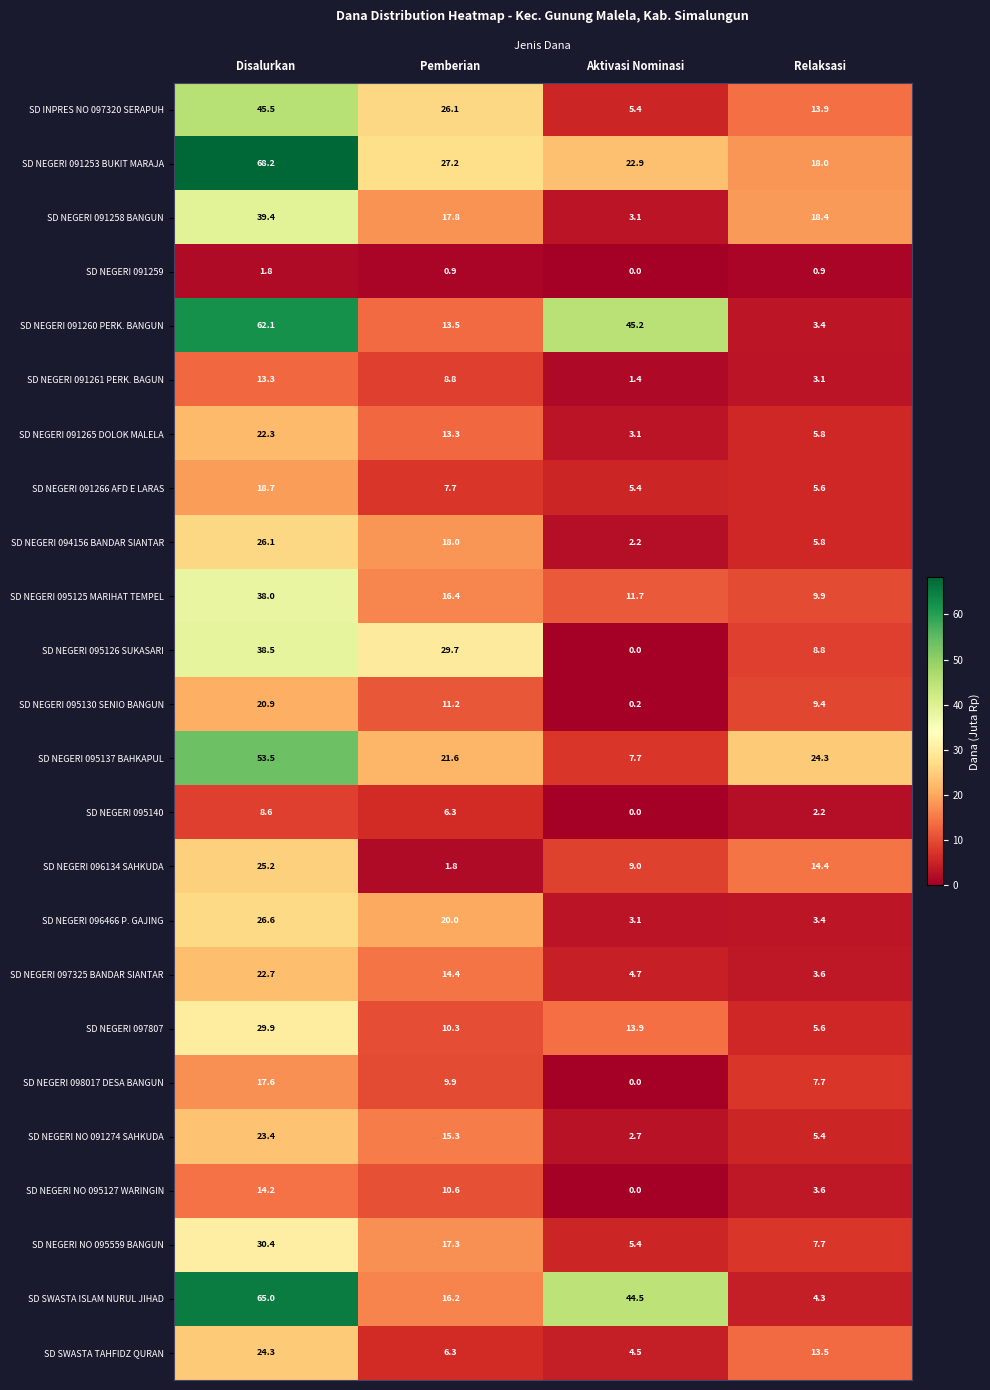

At which category is the sum across all series the highest?

Disalurkan